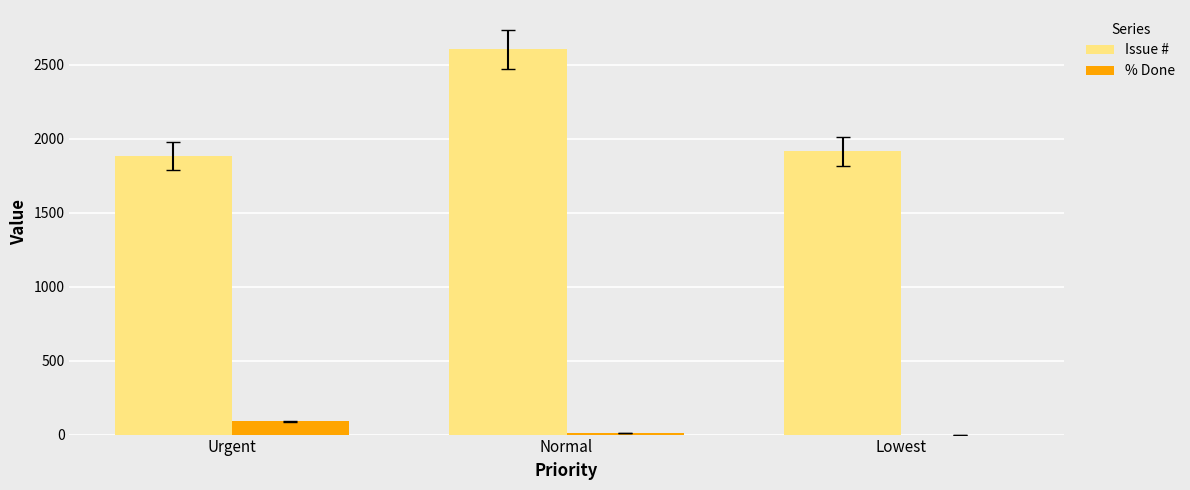

The Issue # series shows 2604 at Normal. True or false?

True